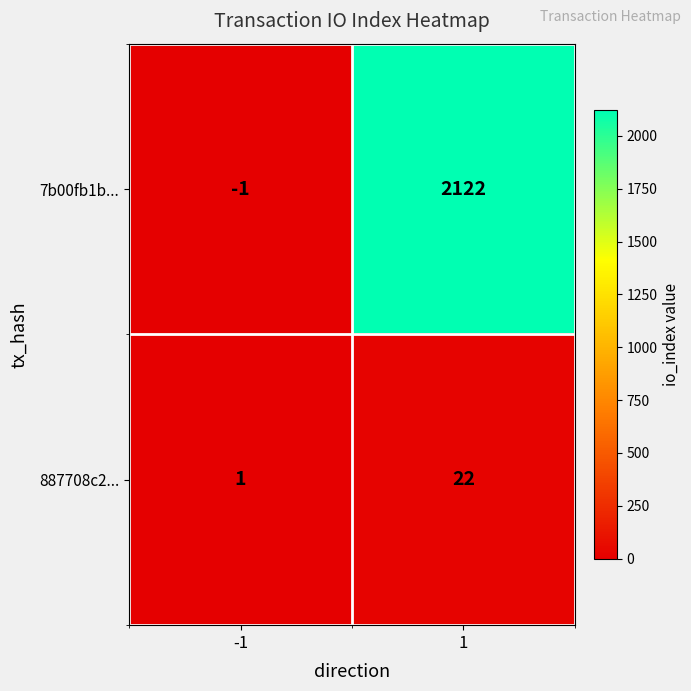

Which category has the highest value across all series?

1